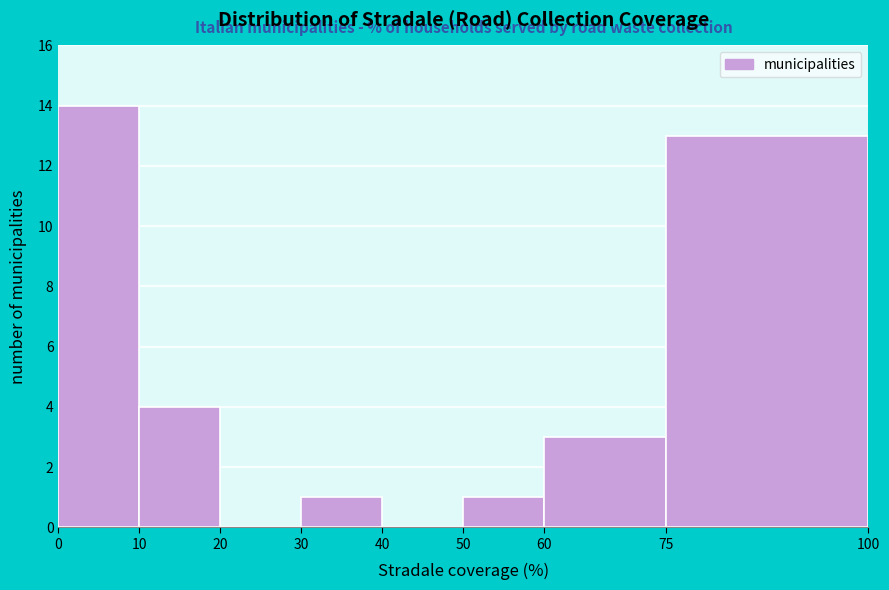

How tall is the bar that spans 10 to 20 on the x-axis? The values are not printed on the chart, so give them approximately, as read against the axis.

4